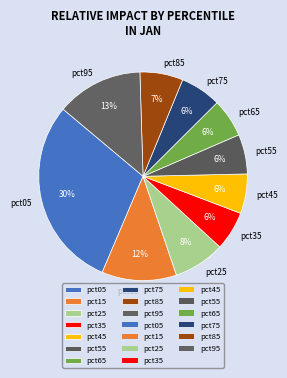

Between pct65 and pct05, which is larger?

pct05